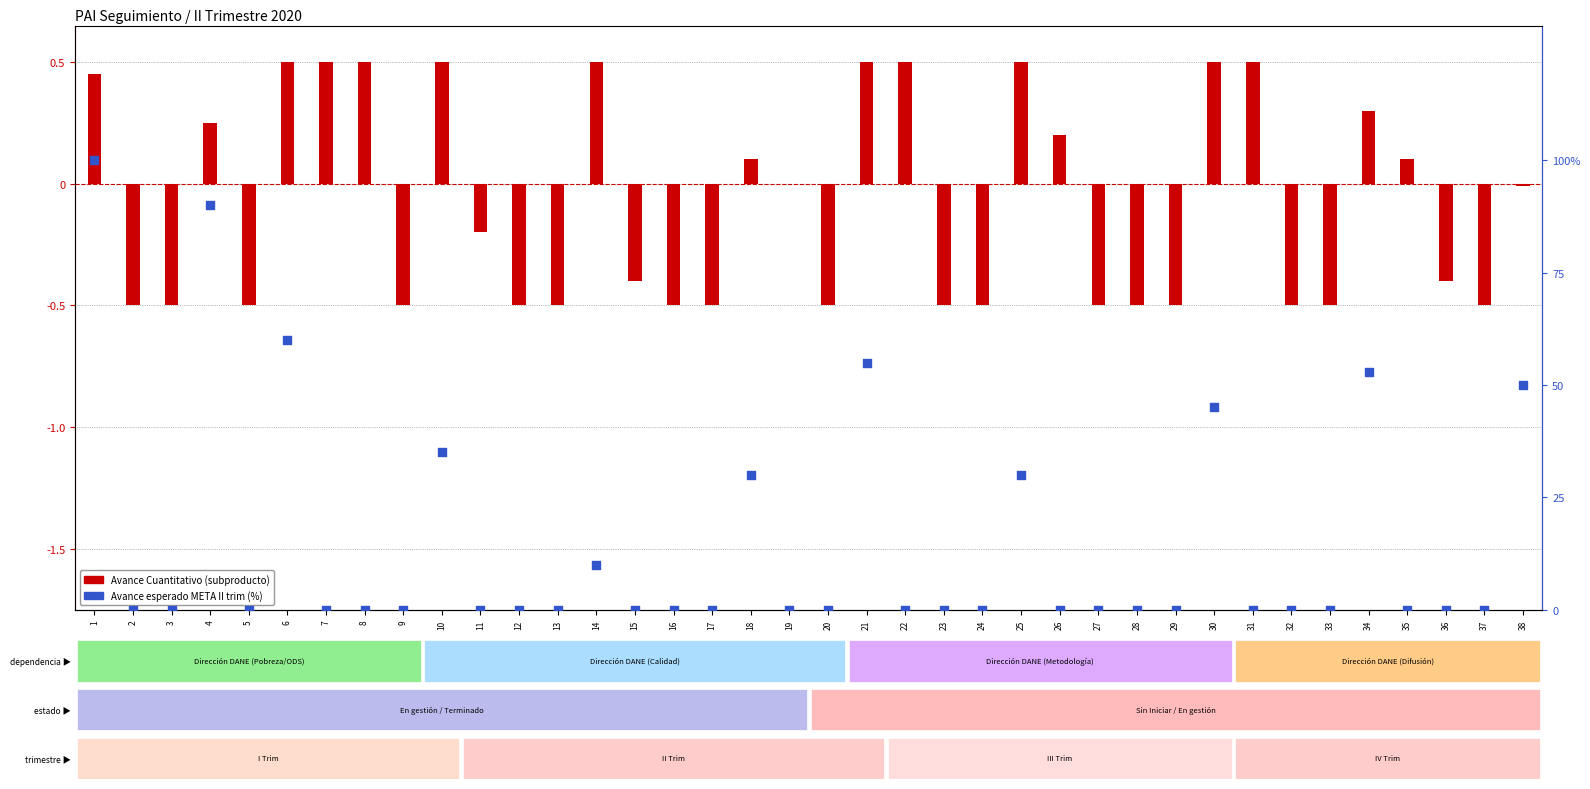

At how many categories does at least one series exceed 86?

2